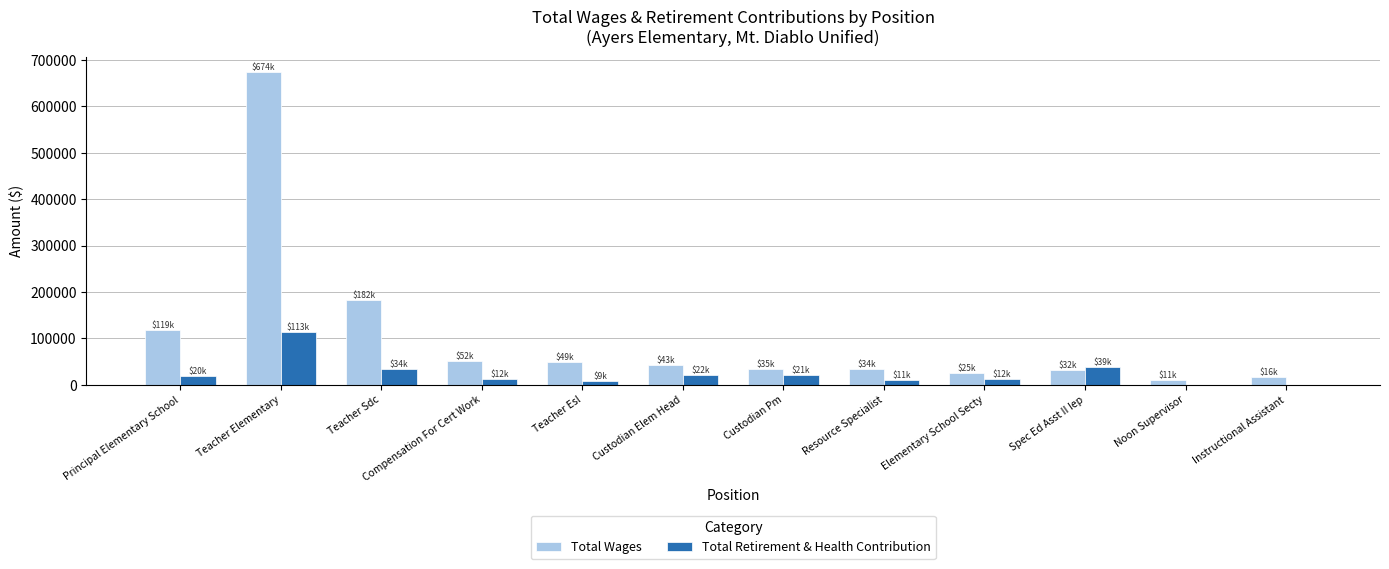

At which label does Total Retirement & Health Contribution reach its peak?

Teacher Elementary